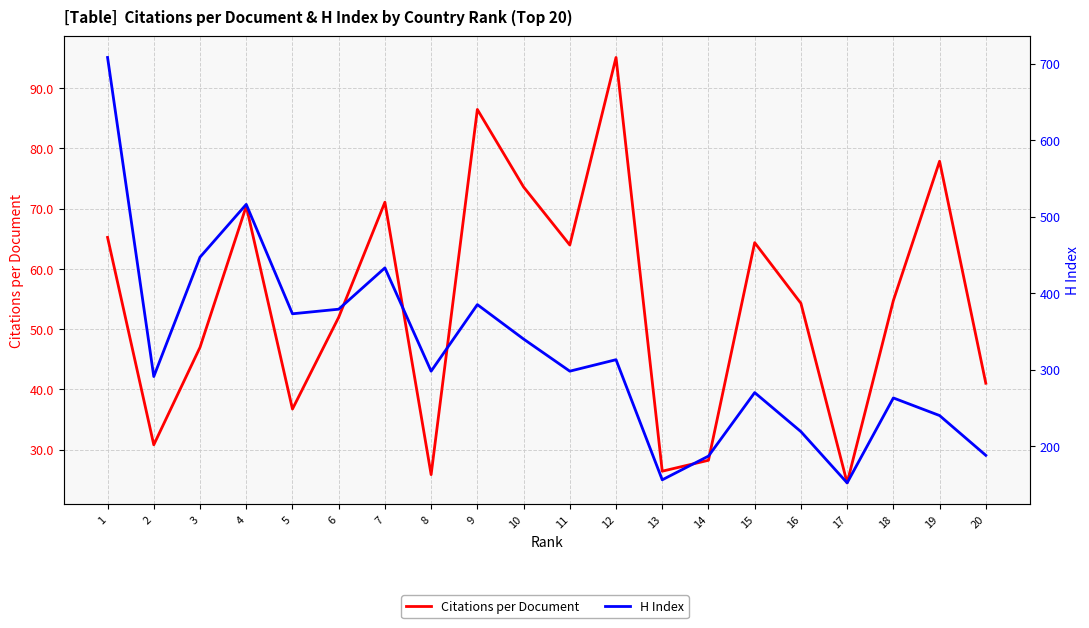

Which series has the widest spread of values?

H Index